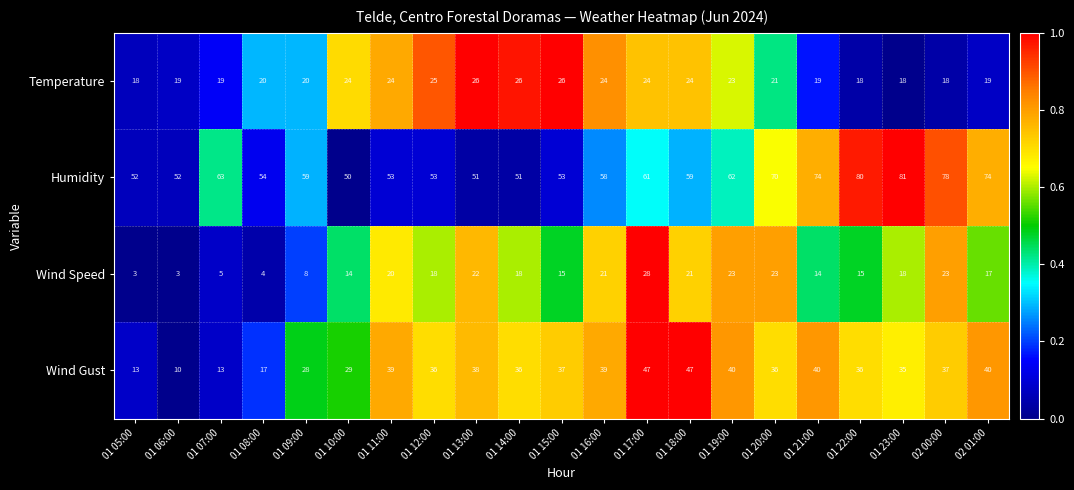

Between 01 05:00 and 01 13:00, which series saw the biggest shift?

Wind Gust